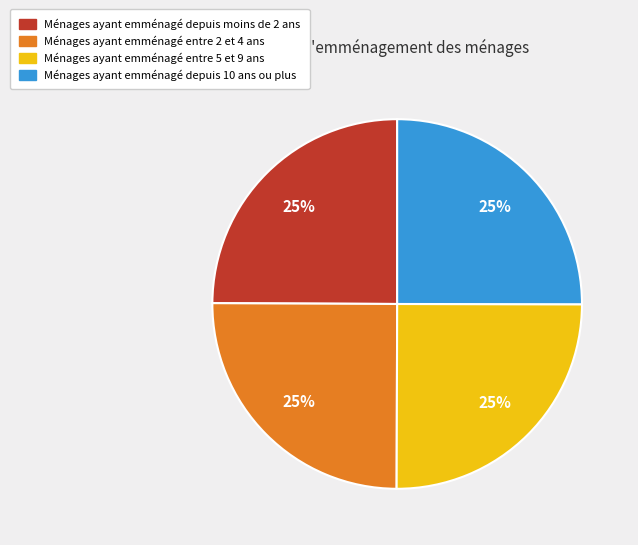

To the nearest percent, what is the average slice percentage?

25%